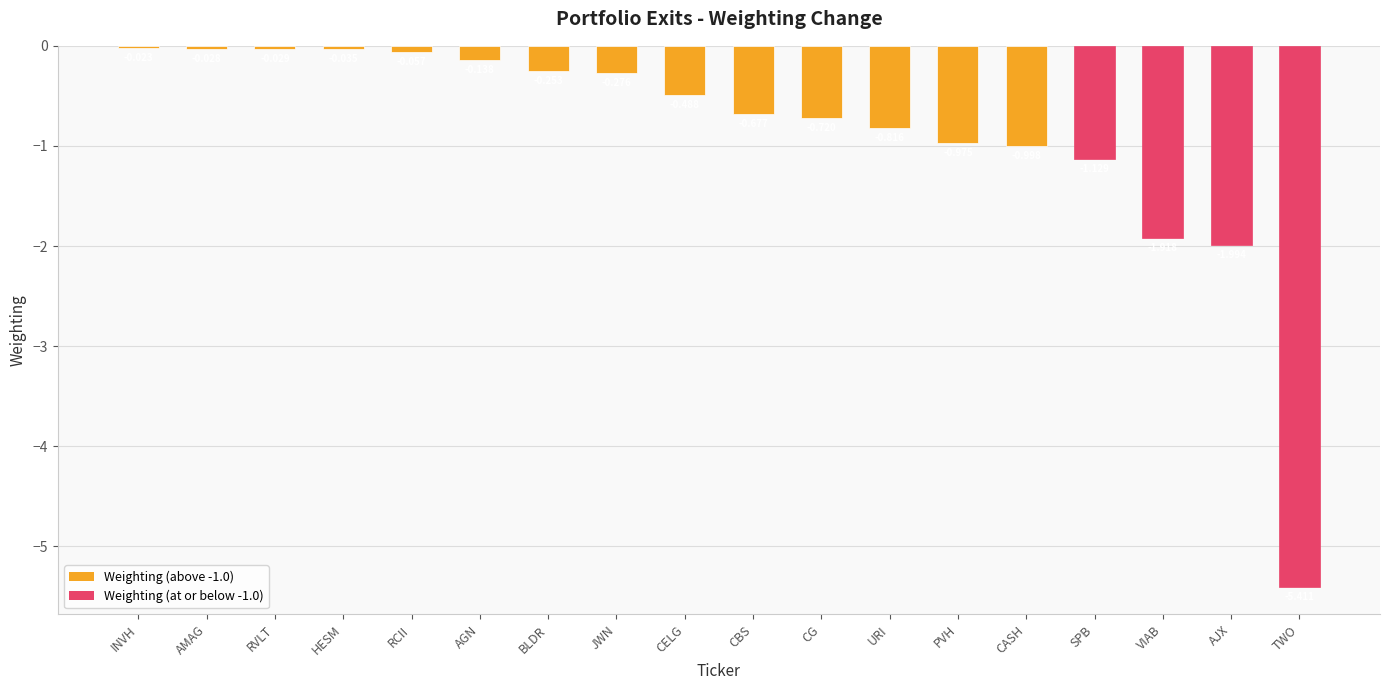

At which label is the value closest to -2?

AJX